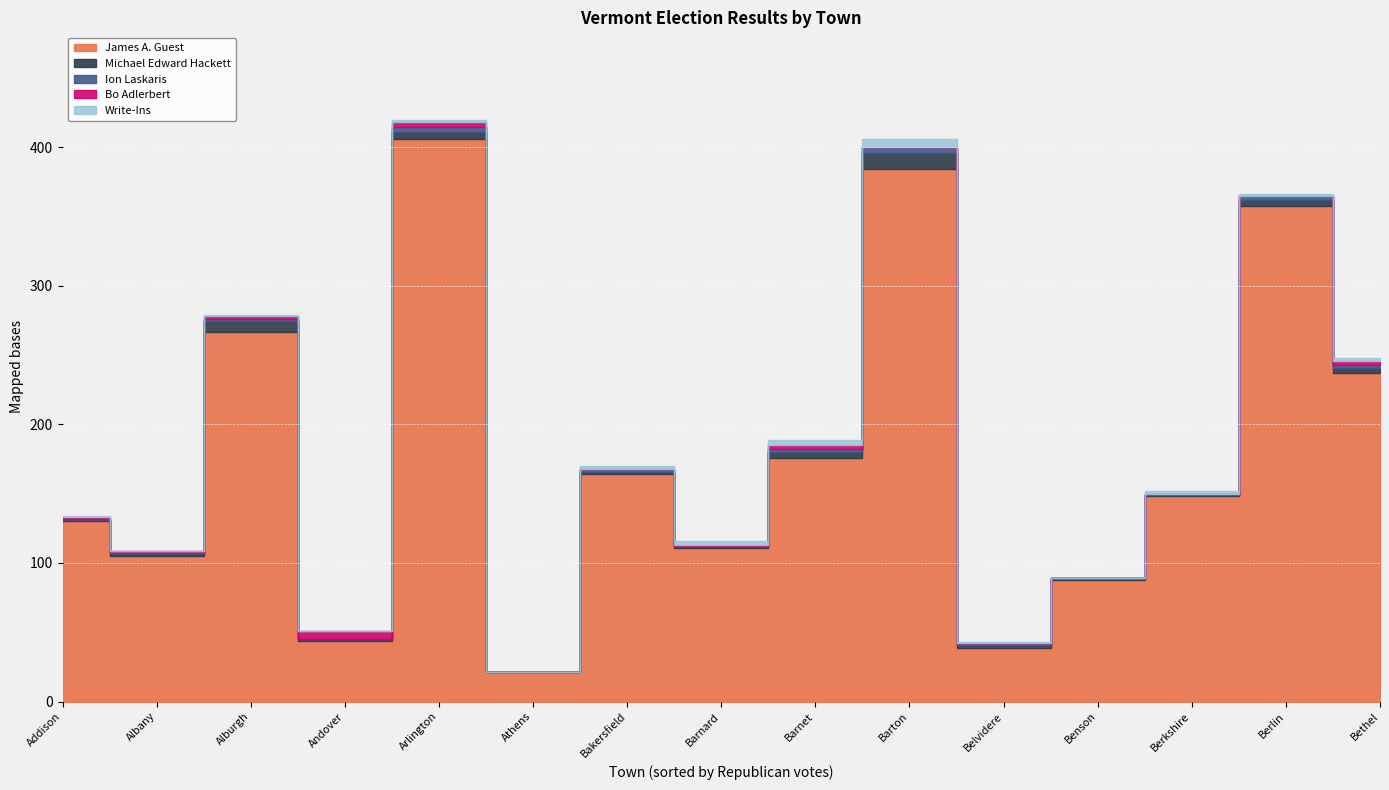

What is the highest value of the Write-Ins series?

6